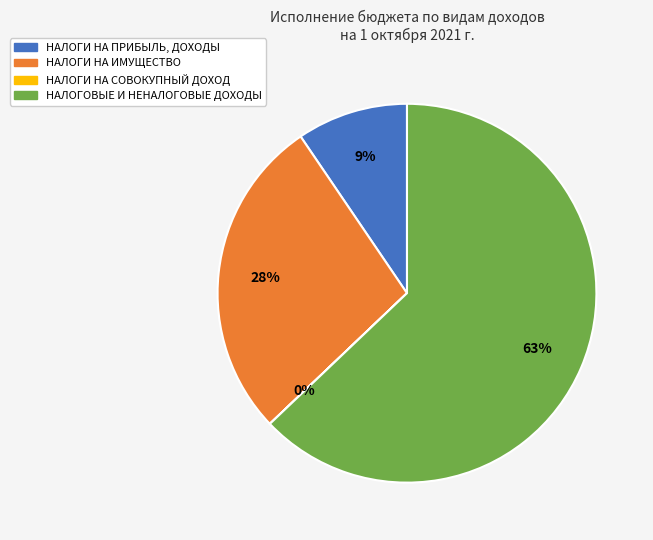

Which category accounts for the majority?

НАЛОГОВЫЕ И НЕНАЛОГОВЫЕ ДОХОДЫ